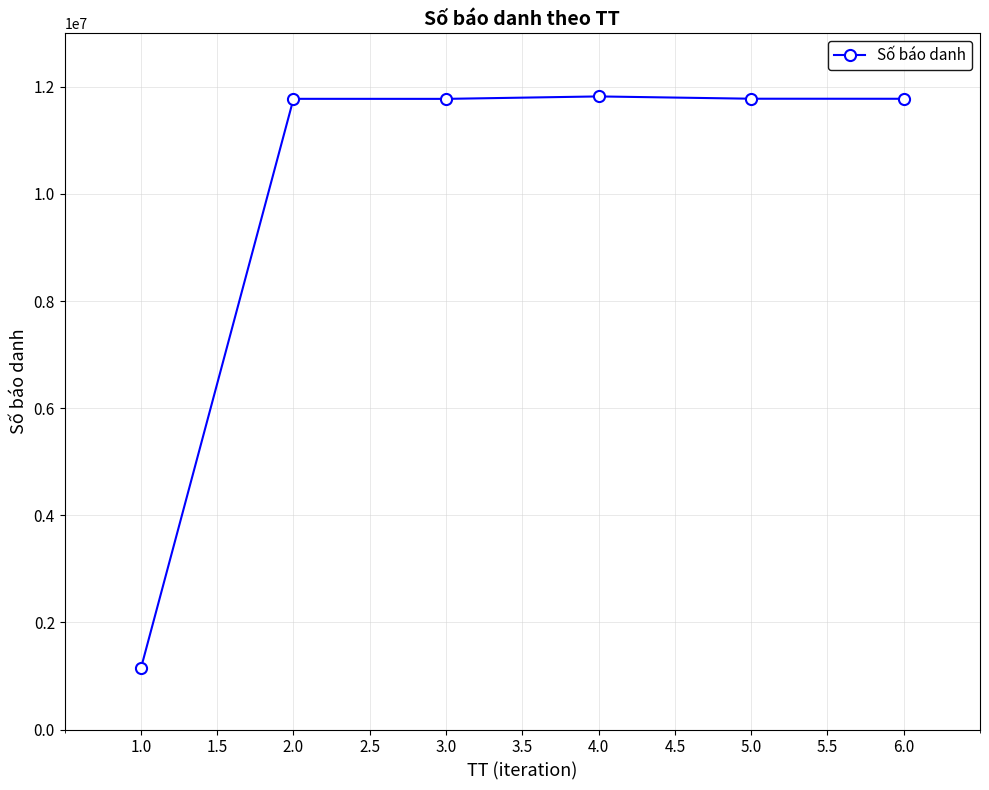

What is the maximum value shown in the chart?

11821882